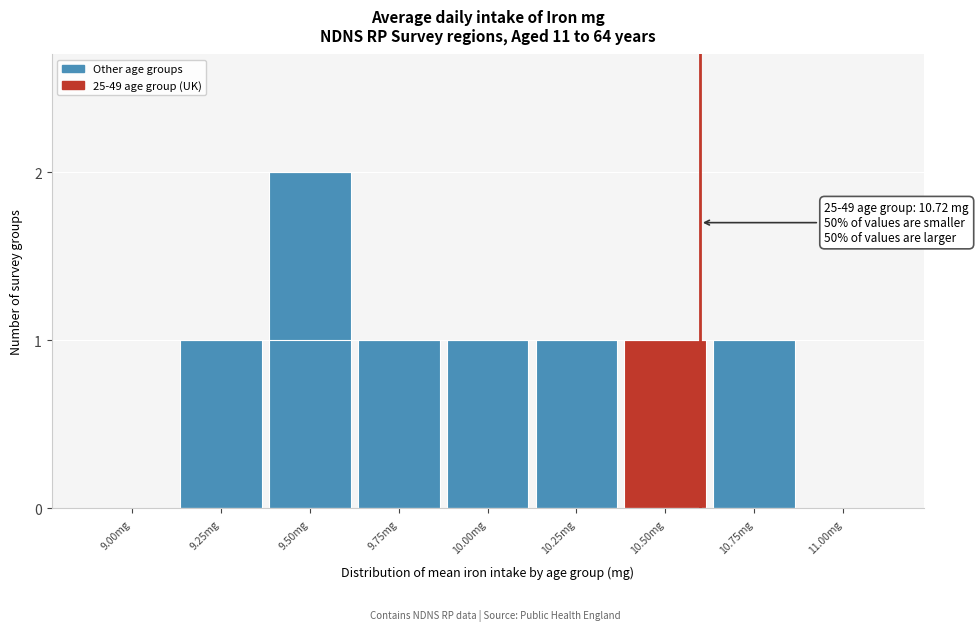

Reading right to left, list all the values displayed in this chart.

11.00mg=0	10.75mg=1	10.50mg=1	10.25mg=1	10.00mg=1	9.75mg=1	9.50mg=2	9.25mg=1	9.00mg=0